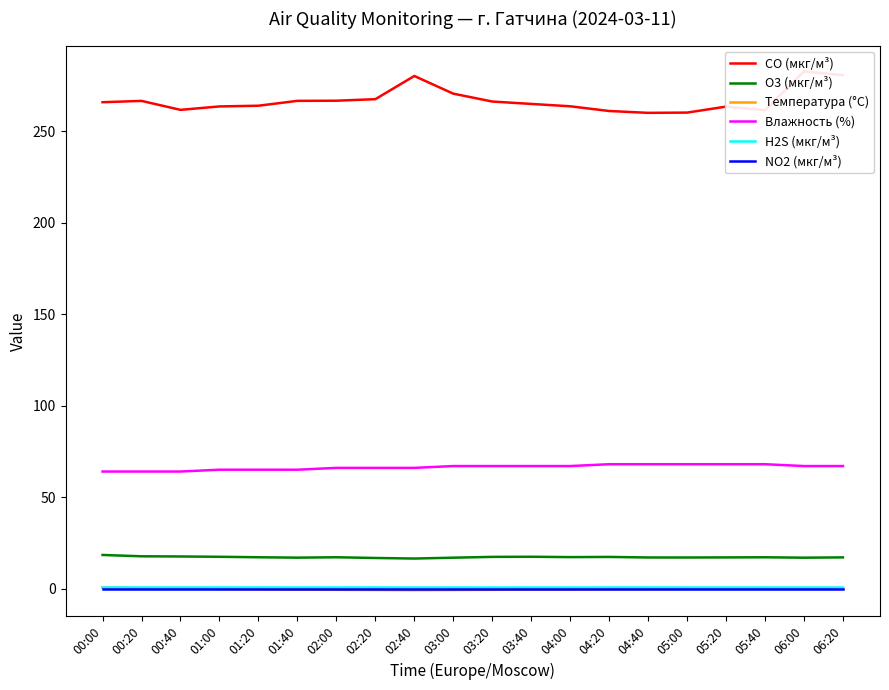

What is the total value across all series at 00:00?

349.5